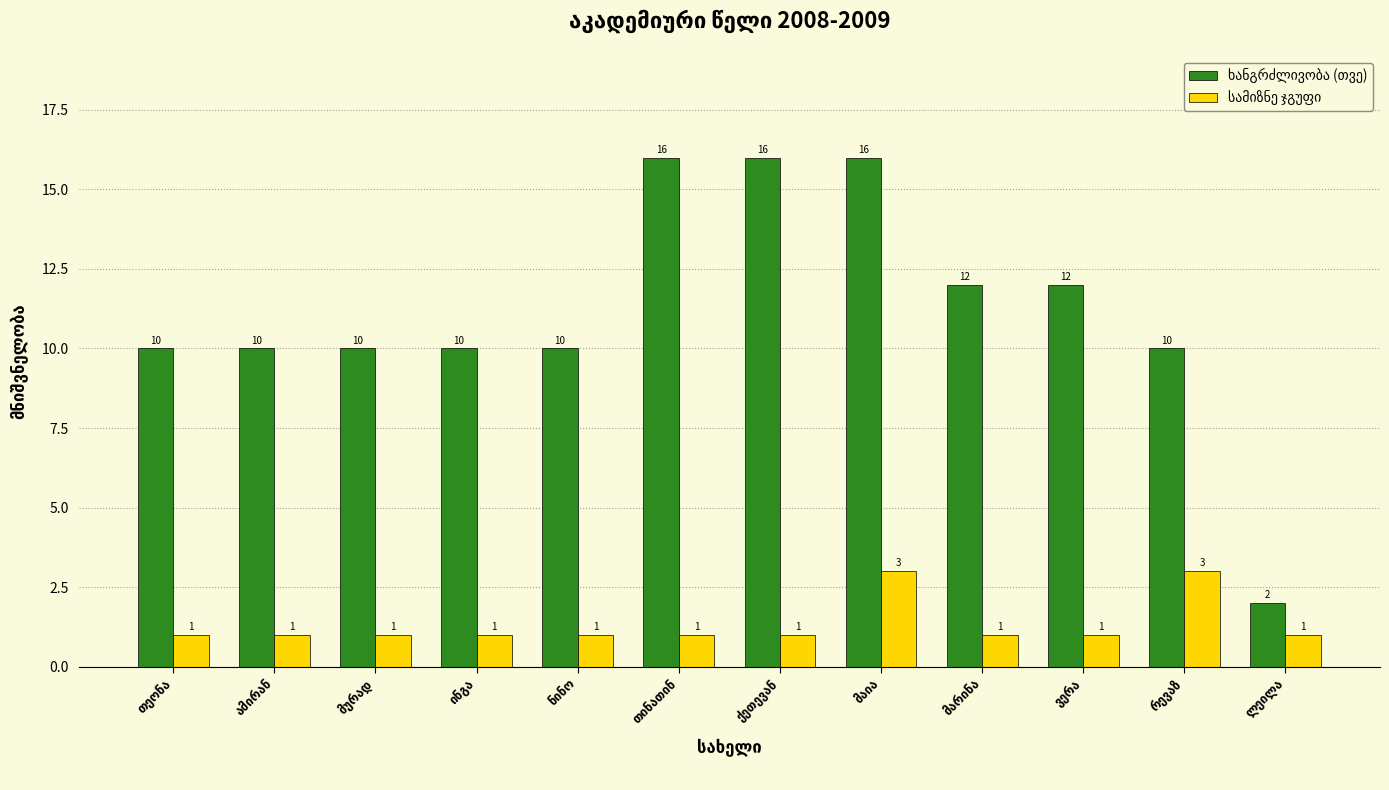

How many groups of bars are there?

12